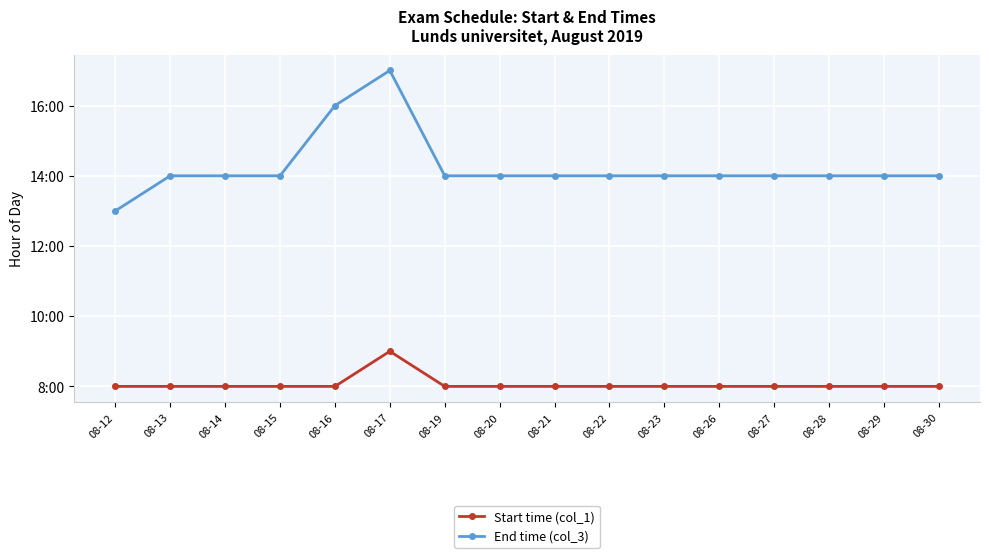

List the labels in order of Start time (col_1) value, largest first.

08-17, 08-12, 08-13, 08-14, 08-15, 08-16, 08-19, 08-20, 08-21, 08-22, 08-23, 08-26, 08-27, 08-28, 08-29, 08-30